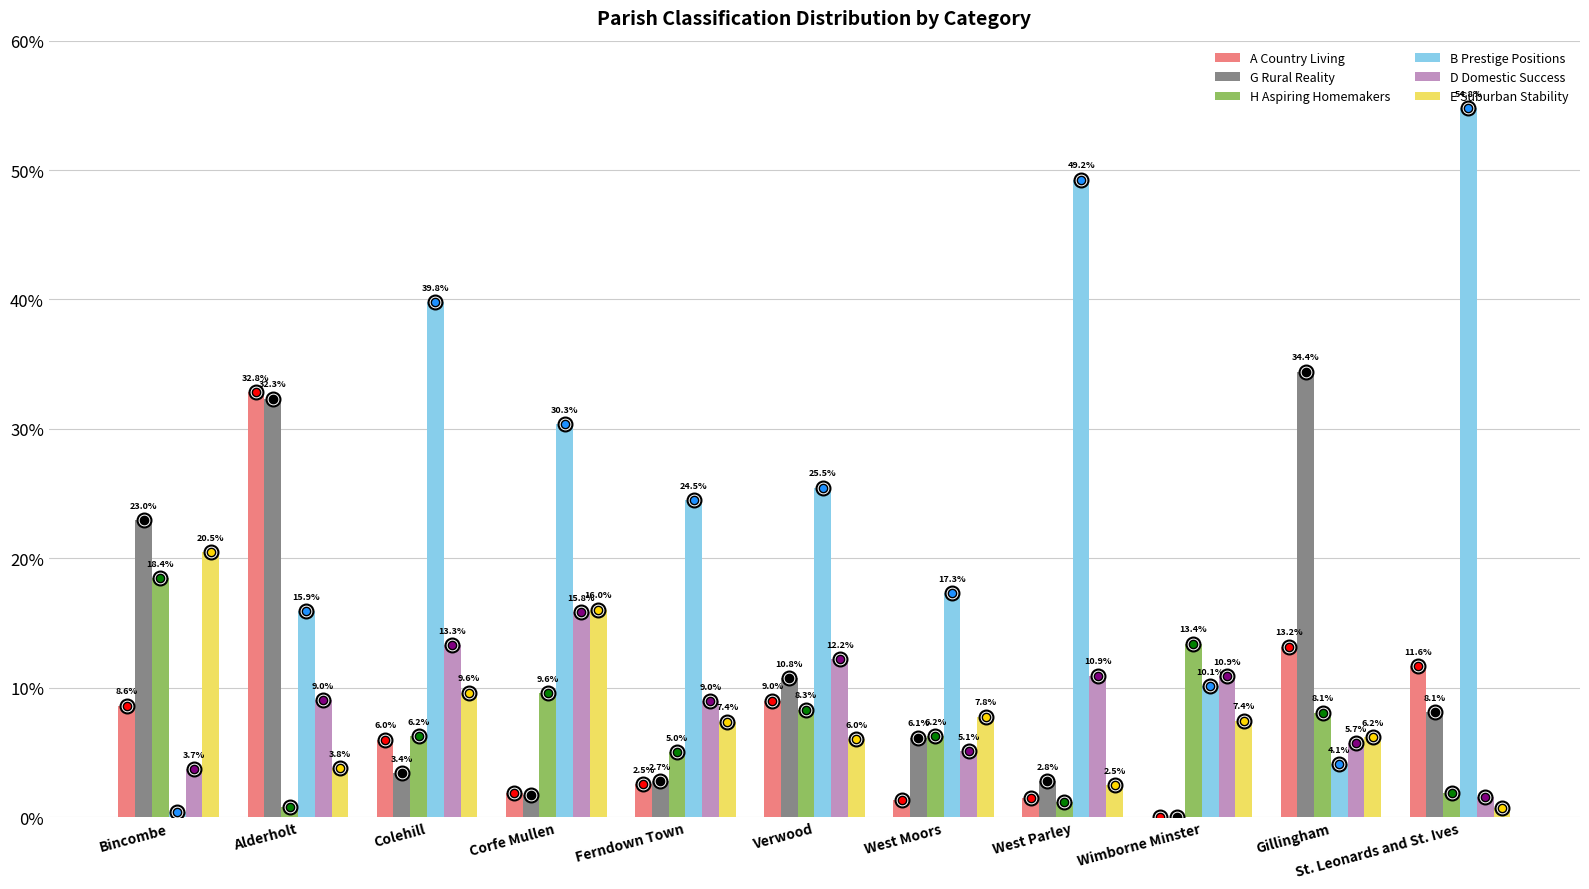

What are all the series names shown in the legend?

A Country Living, G Rural Reality, H Aspiring Homemakers, B Prestige Positions, D Domestic Success, E Suburban Stability